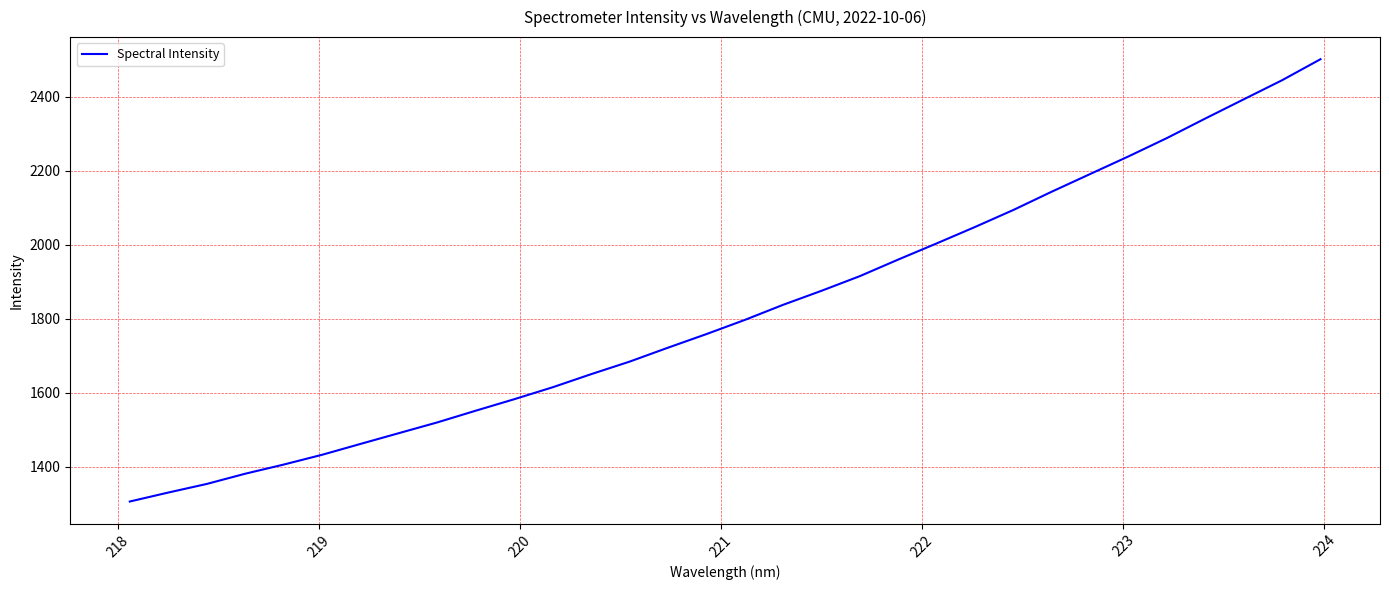

Count the number of values greater than 1796.

16